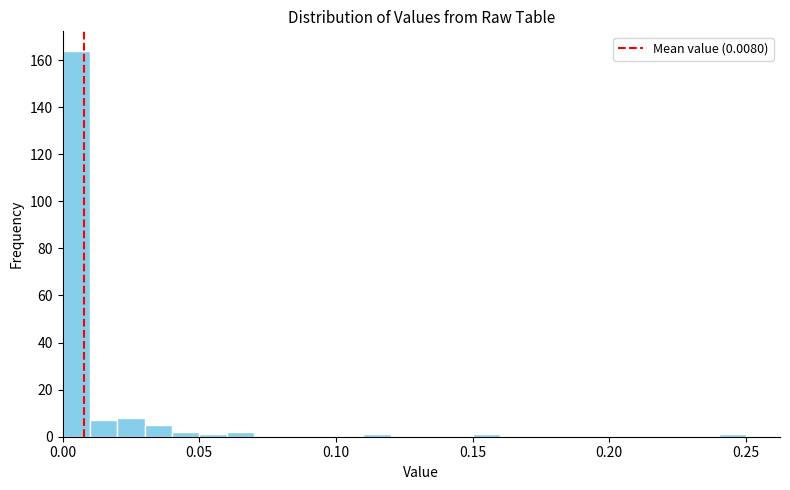

Around what value on the x-axis is the tallest bar? Give the approximate position of its centre, as read against the axis.

0.005